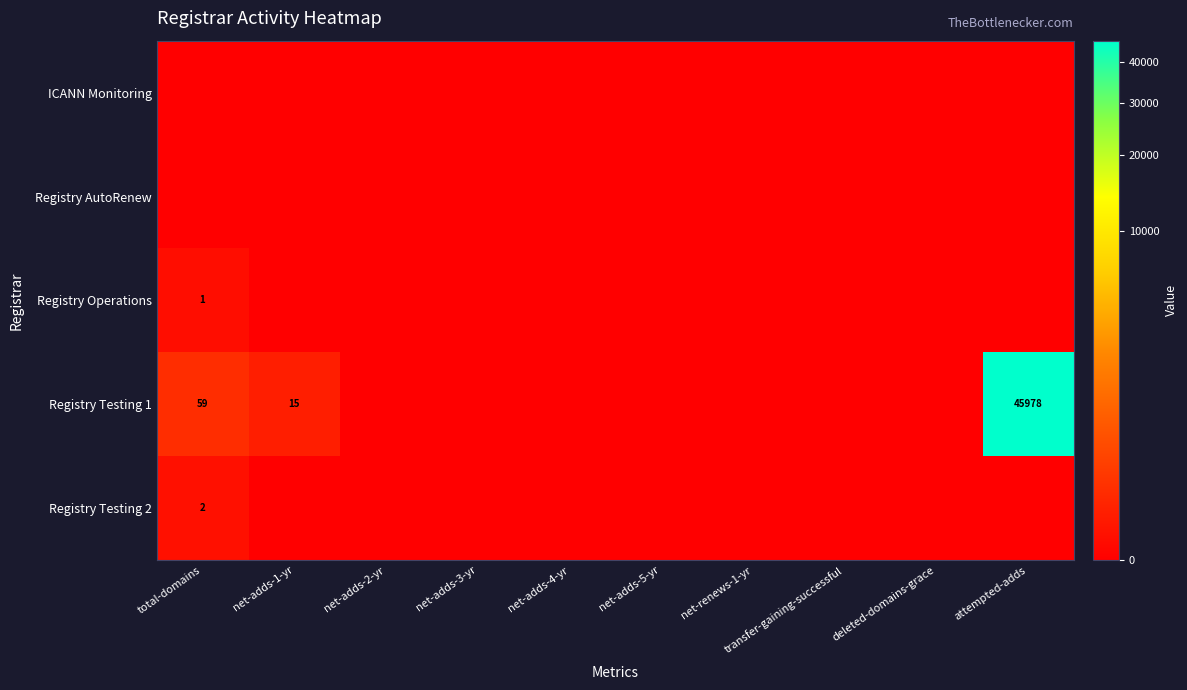

At how many categories does at least one series exceed 31438?

1